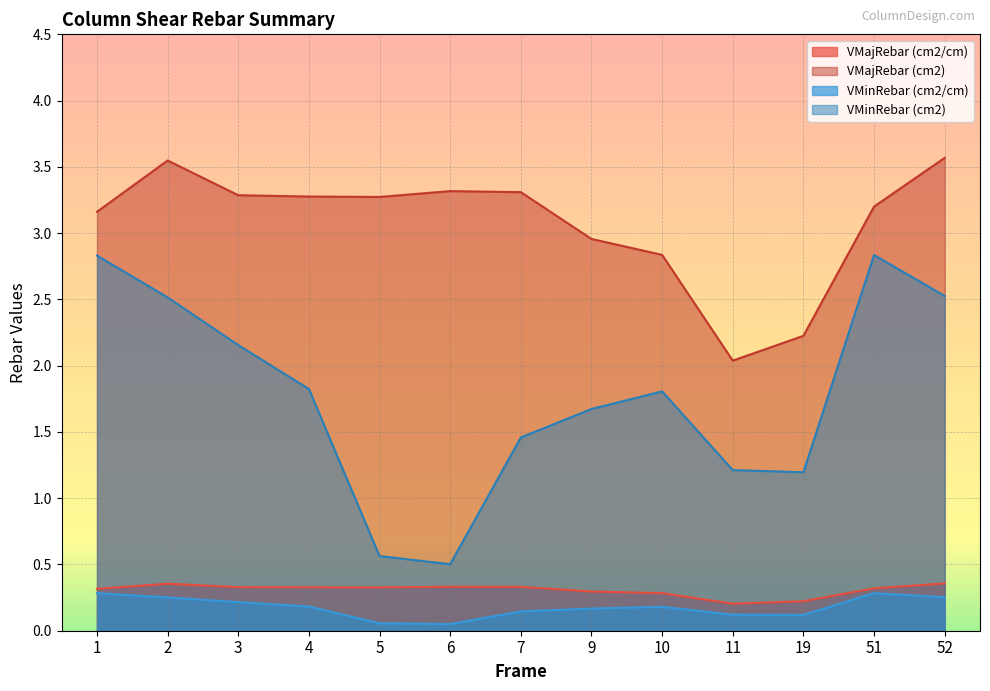

What is the approximate value of VMajRebar (cm2/cm) at 19?

0.2